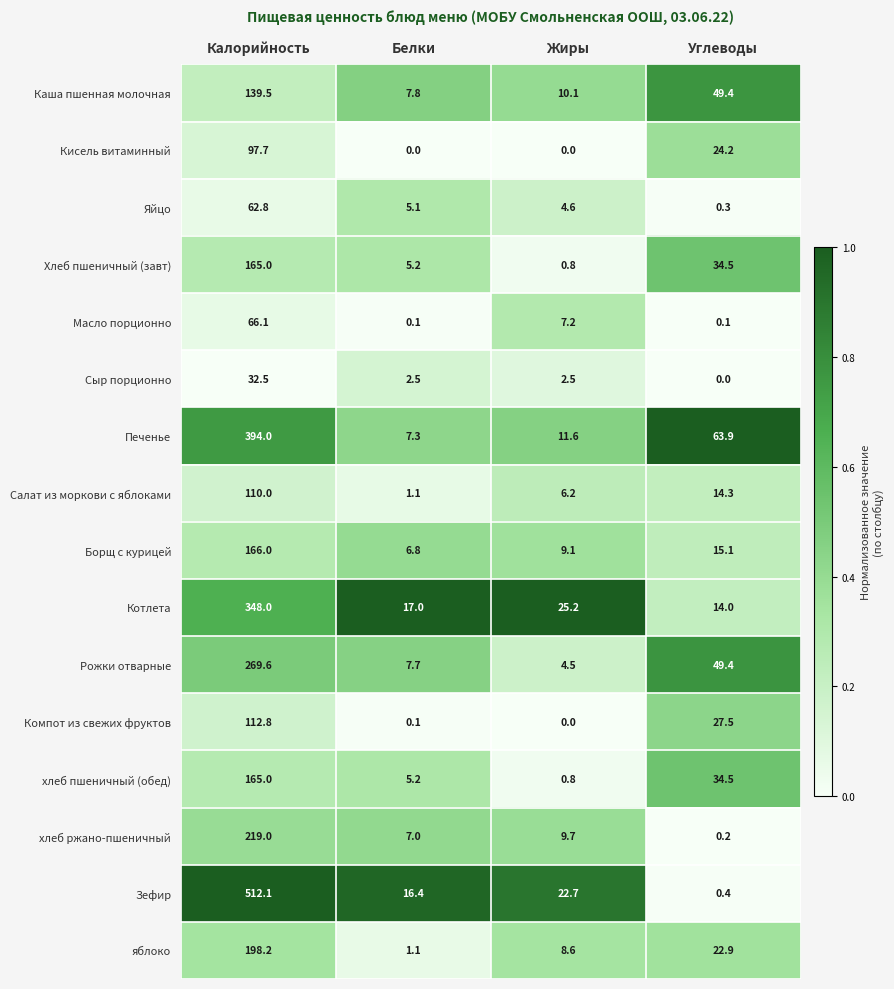

What is the difference between the maximum and minimum values in the Сыр порционно series?

32.5